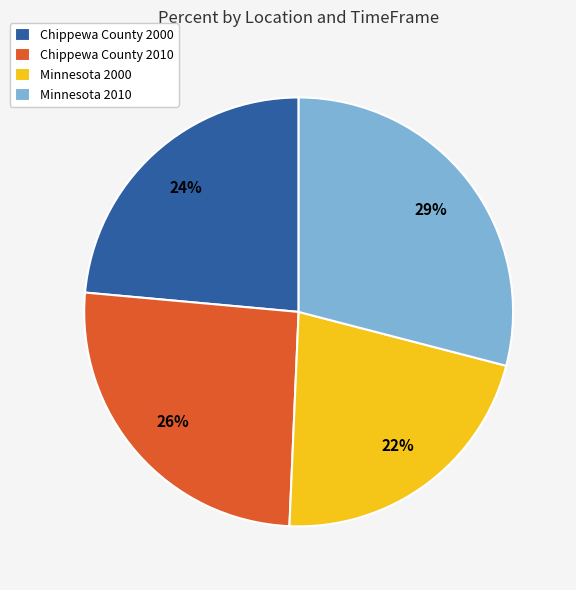

The Chippewa County 2000 slice represents 35% of the pie. True or false?

False